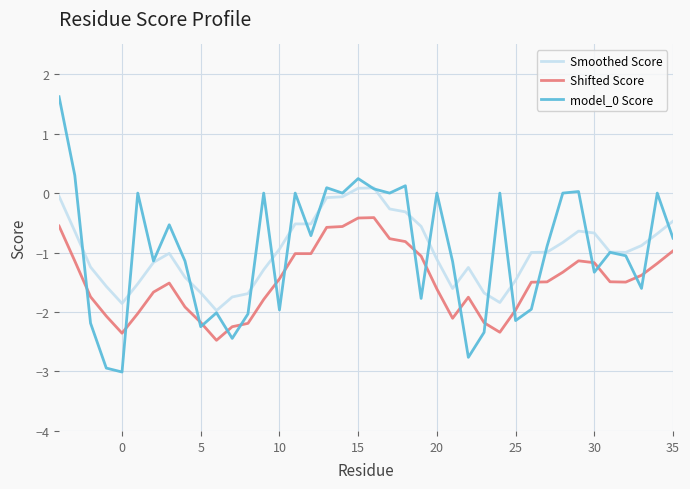

True or false: Shifted Score and model_0 Score cross at least once.

True